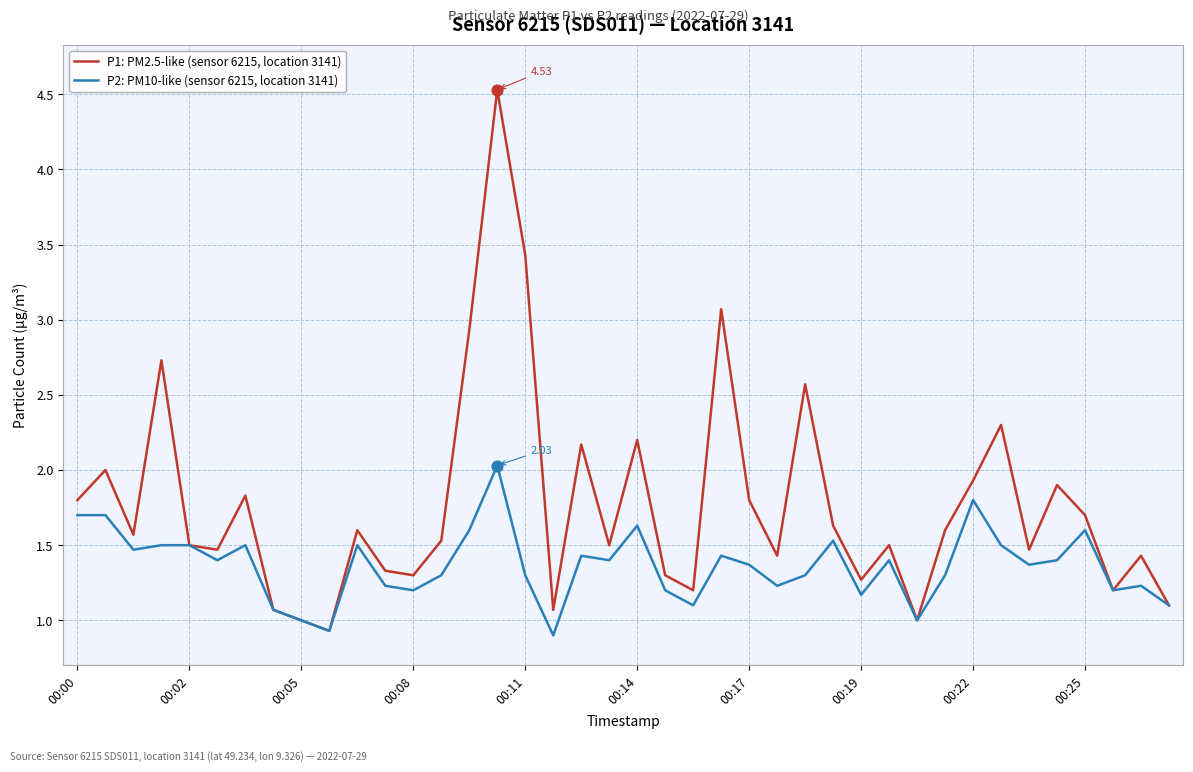

Which series has the widest spread of values?

P1: PM2.5-like (sensor 6215, location 3141)